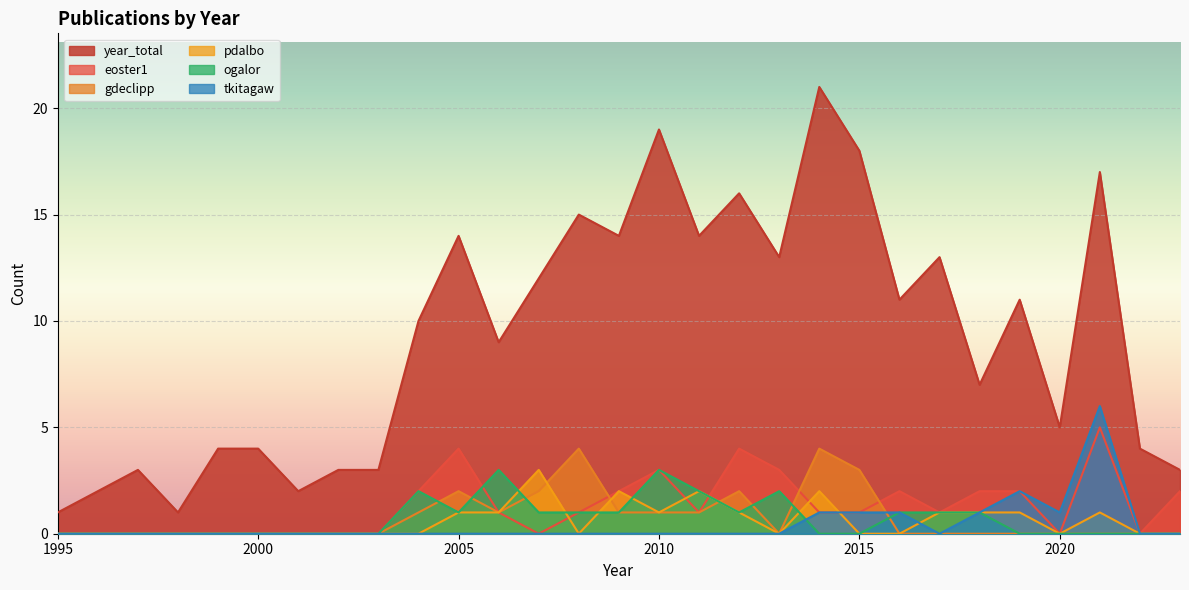

At which category is the sum across all series the highest?

2014